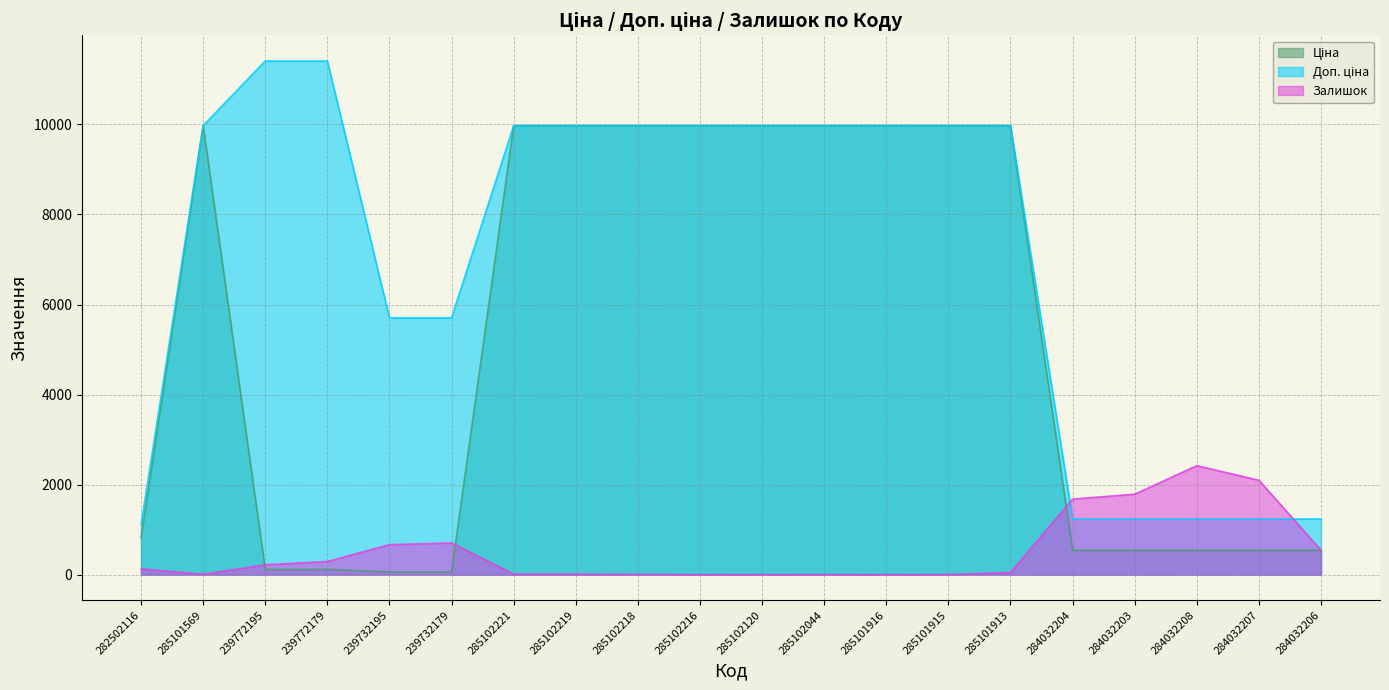

True or false: Доп. ціна and Ціна cross at least once.

False